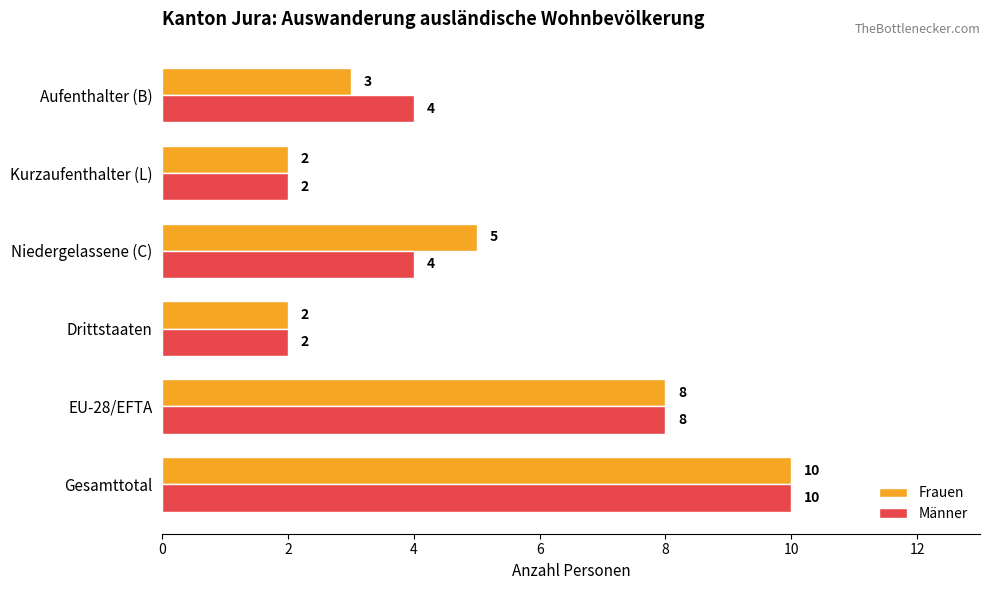

How many Männer values are between 2 and 8?

5